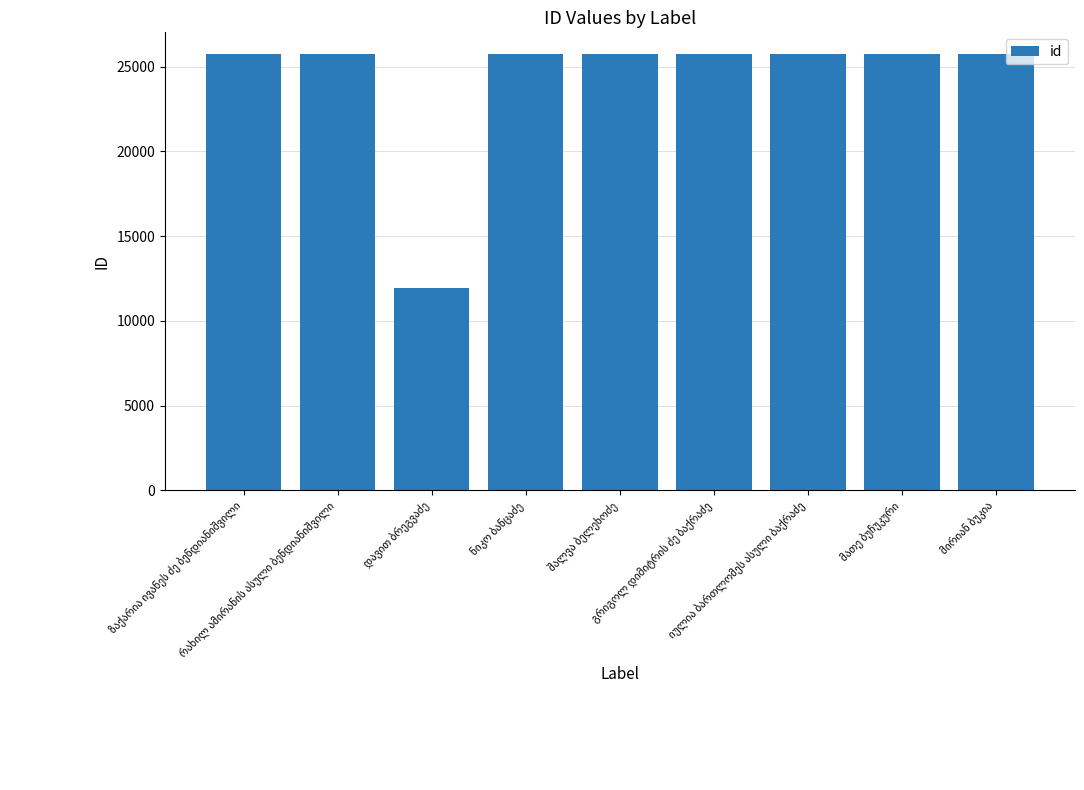

What is the difference between the maximum and minimum values?

13788